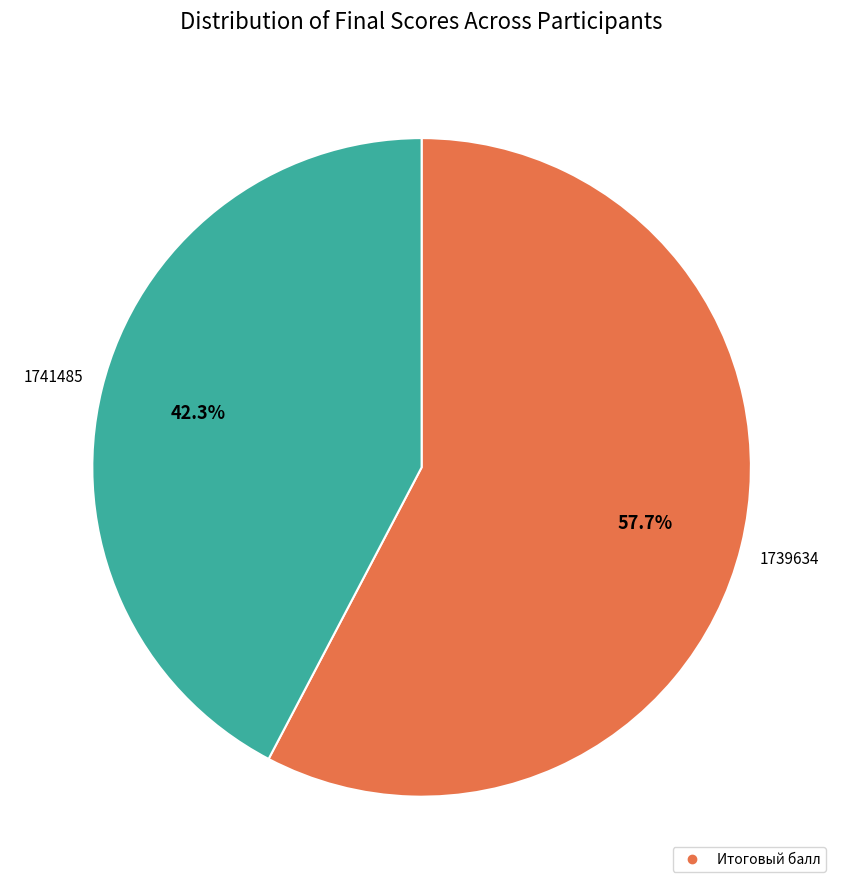

Does any single category account for the majority?

Yes